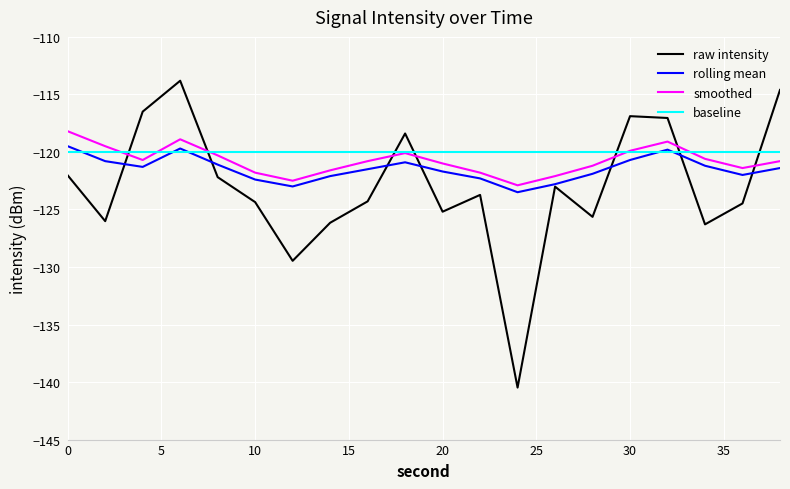

What is the greatest value displayed?

-113.8